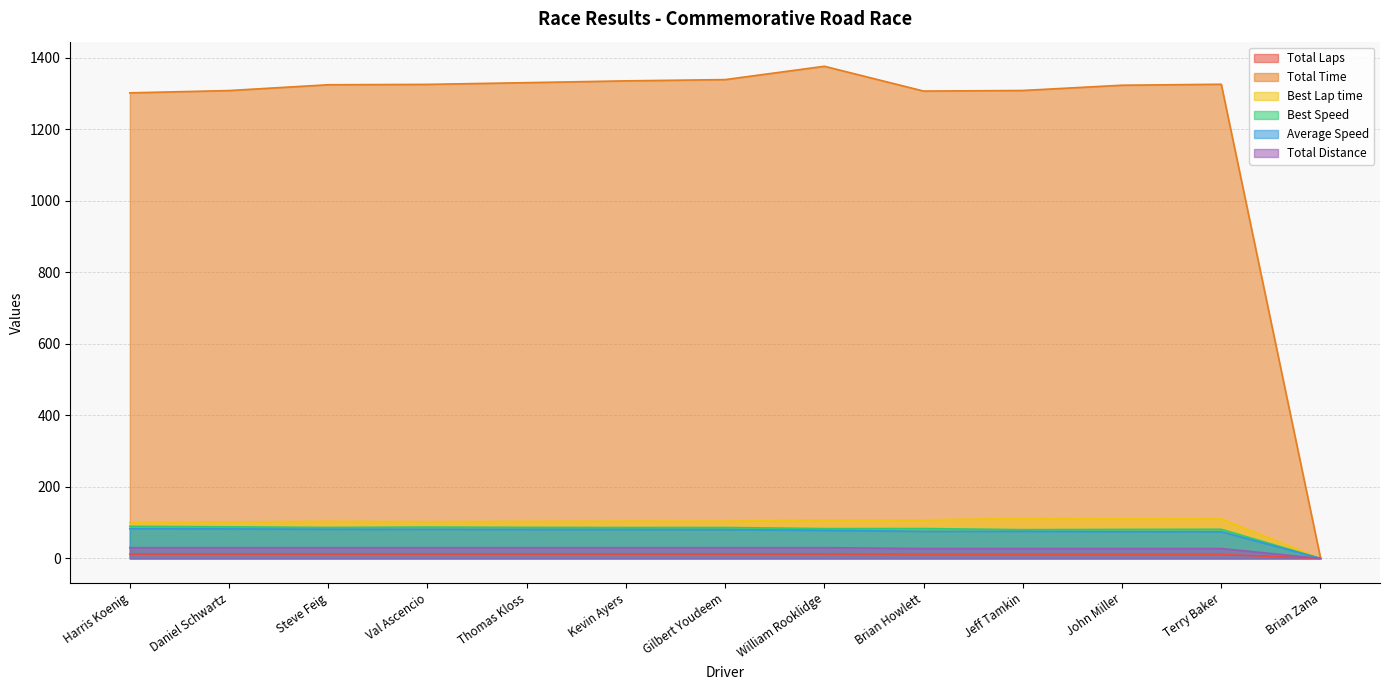

What position from the left is Daniel Schwartz?

2